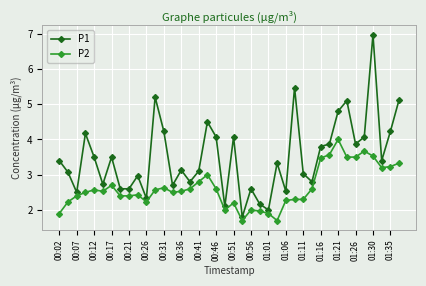

Rank the series by their average value, from lowest to highest.

P2, P1